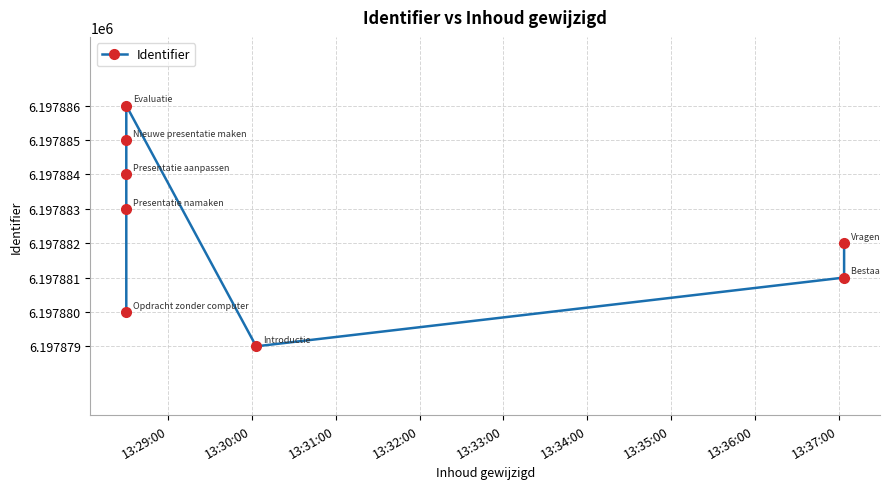

What is the sum of all values?

49583060